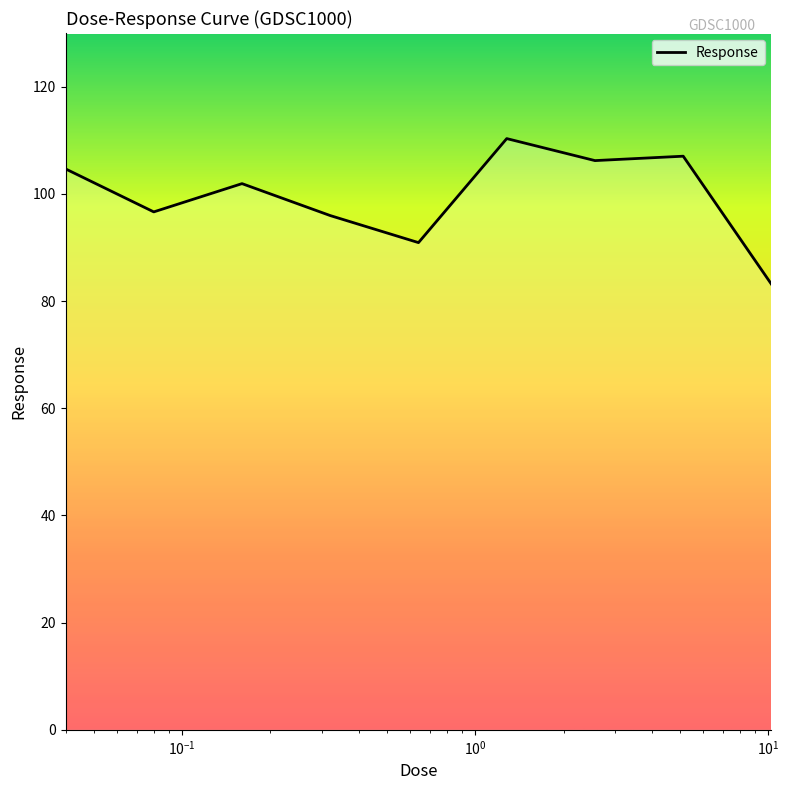

What is the smallest value displayed?

83.1